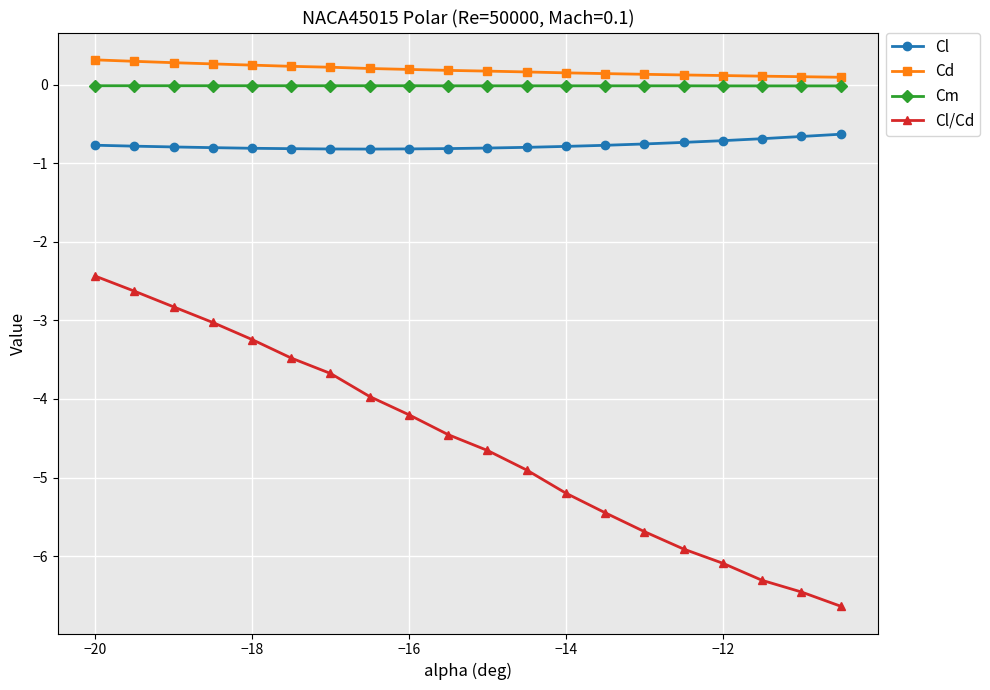

What is the maximum value for Cl?

-0.6